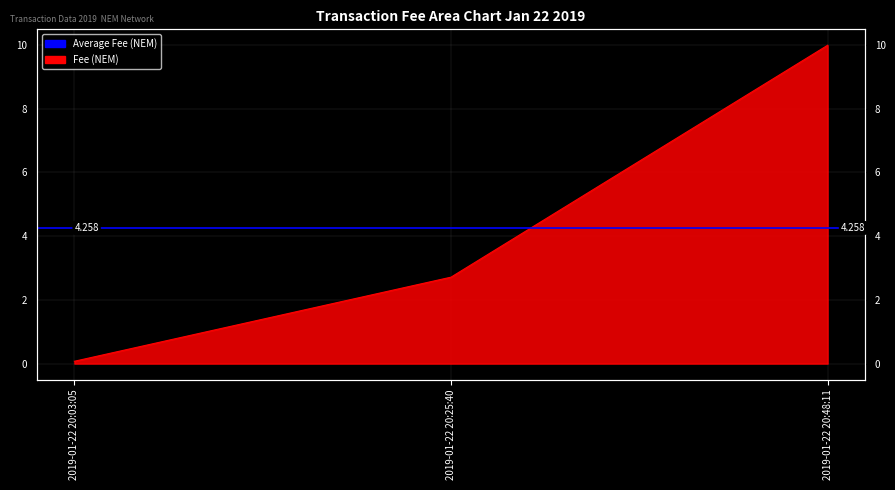

How many categories are shown in the chart?

3